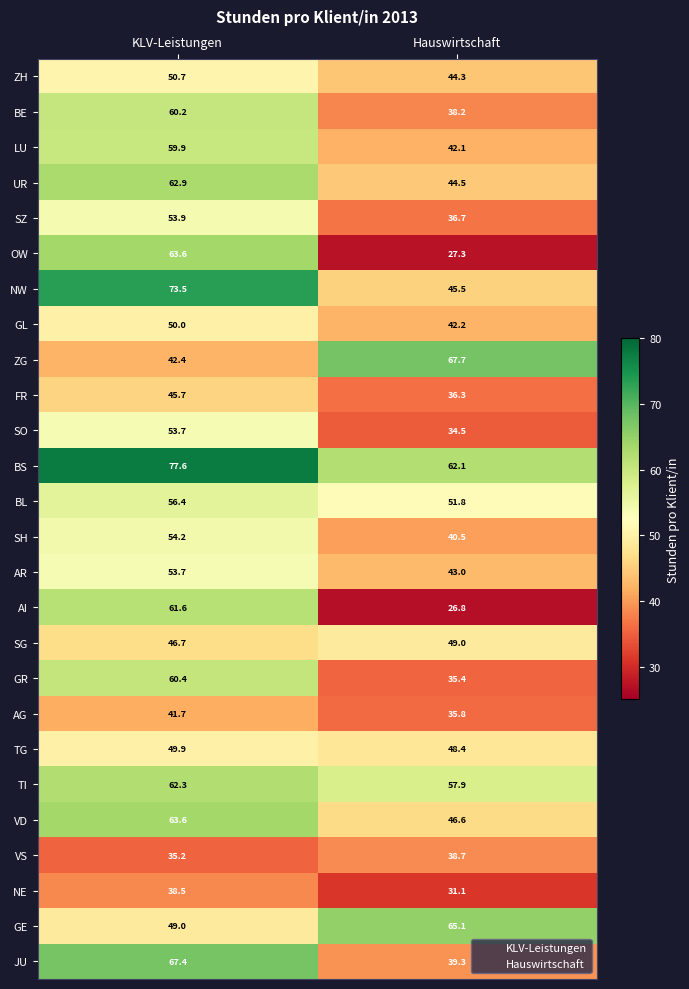

Rank the series at Hauswirtschaft from highest to lowest value.

ZG, GE, BS, TI, BL, SG, TG, VD, NW, UR, ZH, AR, GL, LU, SH, JU, VS, BE, SZ, FR, AG, GR, SO, NE, OW, AI